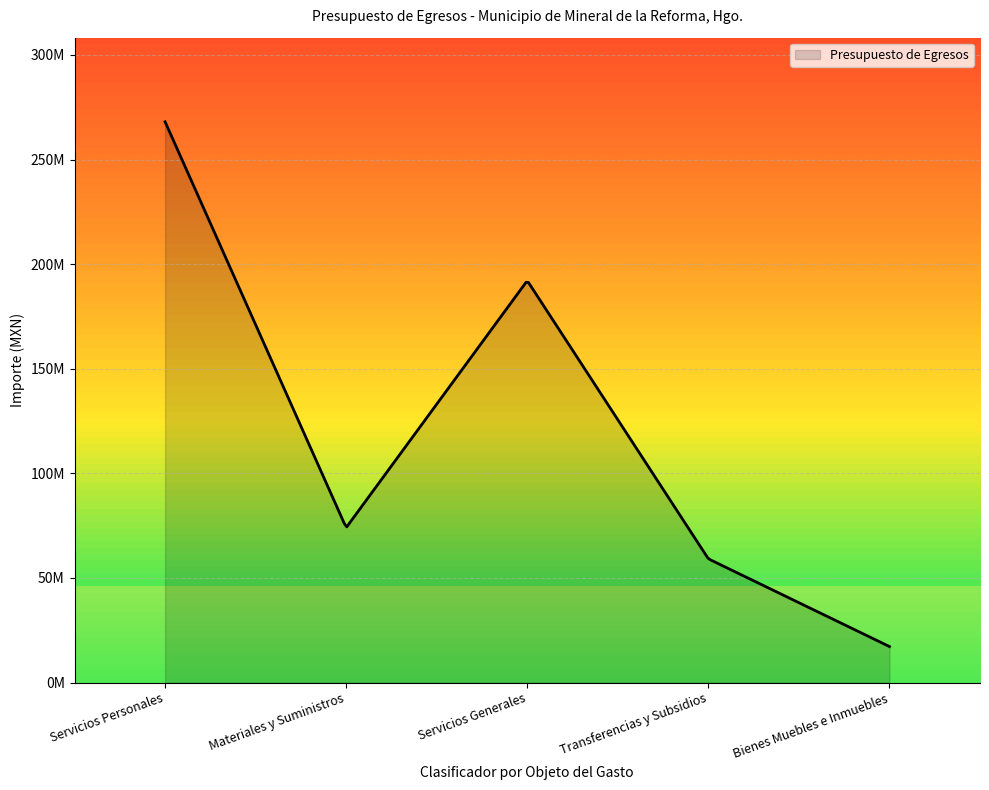

How many interior local valleys (lower than both neighbors) does the data have?

1